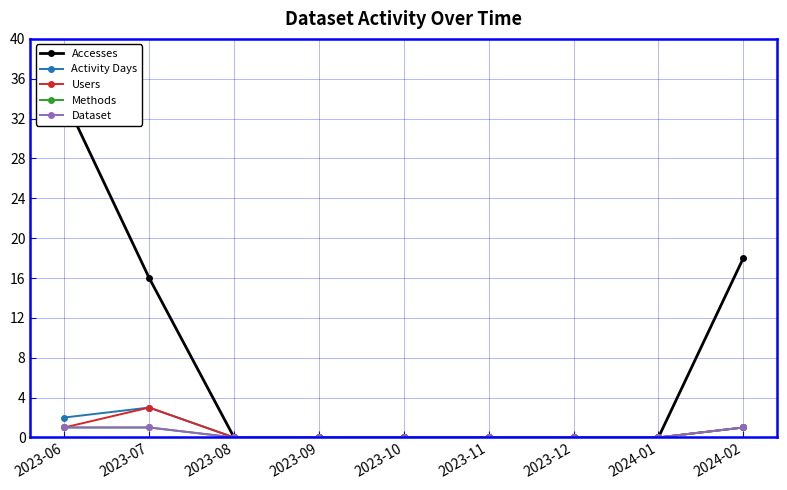

Rank the categories by Methods value from highest to lowest.

2023-06, 2023-07, 2024-02, 2023-08, 2023-09, 2023-10, 2023-11, 2023-12, 2024-01